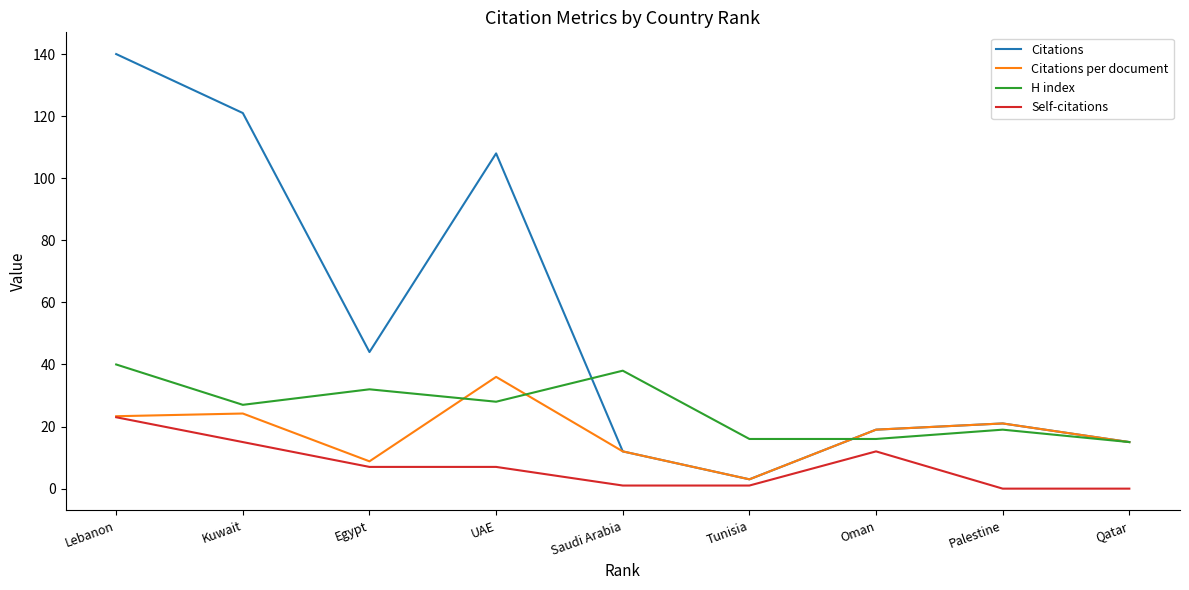

What is the greatest value displayed?

140.0